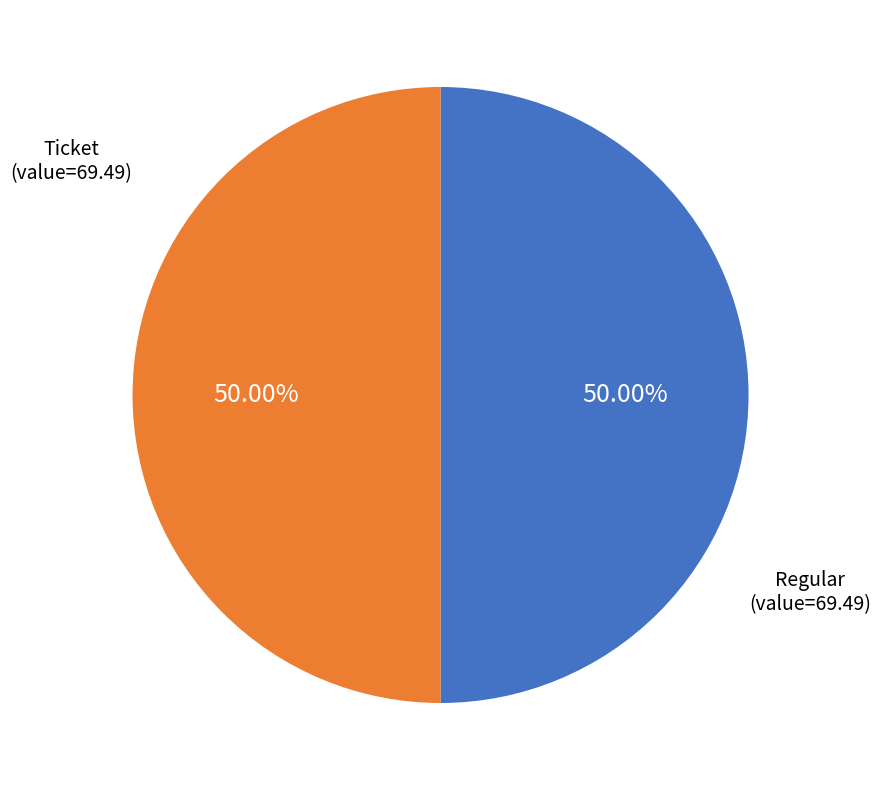

Approximately how many times larger is the value at Ticket compared to Regular?

1.0